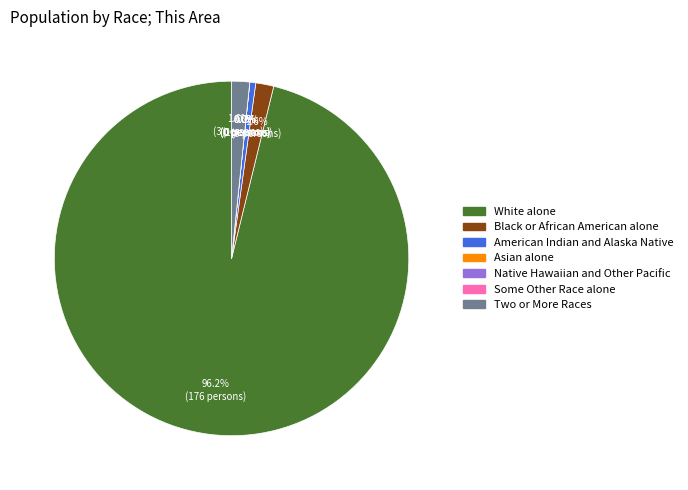

True or false: Native Hawaiian and Other Pacific accounts for 0% of the total.

True